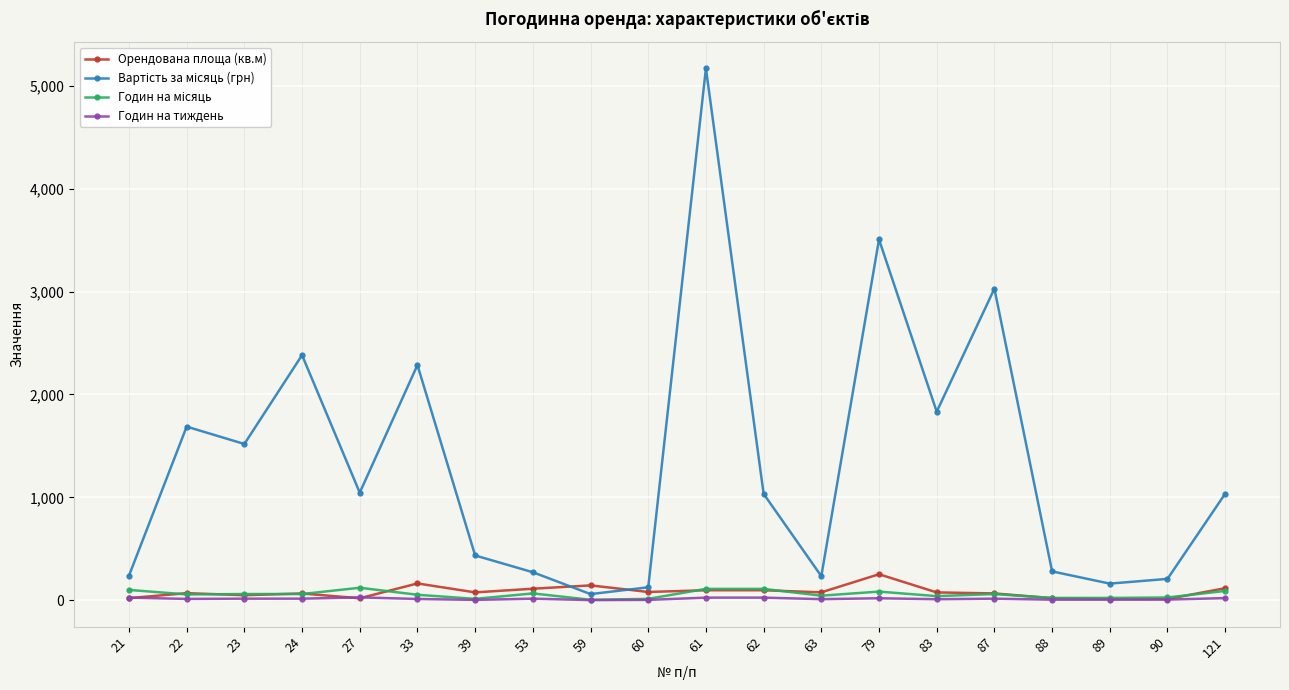

How many distinct data groups are displayed?

4